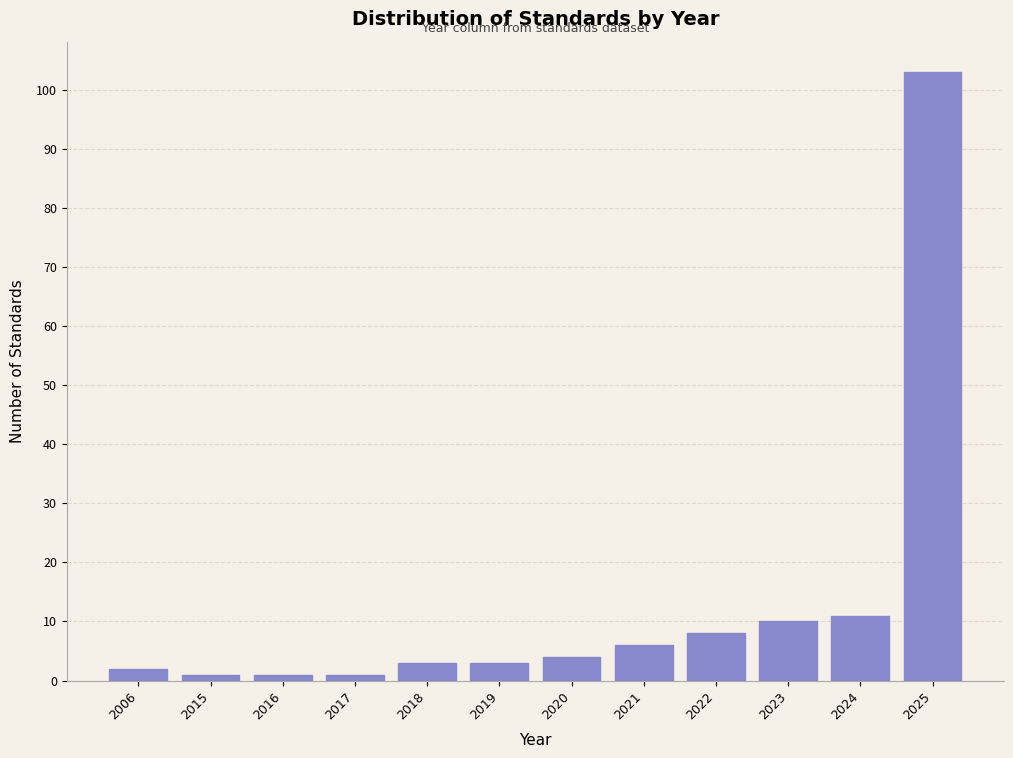

Reading left to right, transcribe all the data shown in this chart.

2006=2	2015=1	2016=1	2017=1	2018=3	2019=3	2020=4	2021=6	2022=8	2023=10	2024=11	2025=103